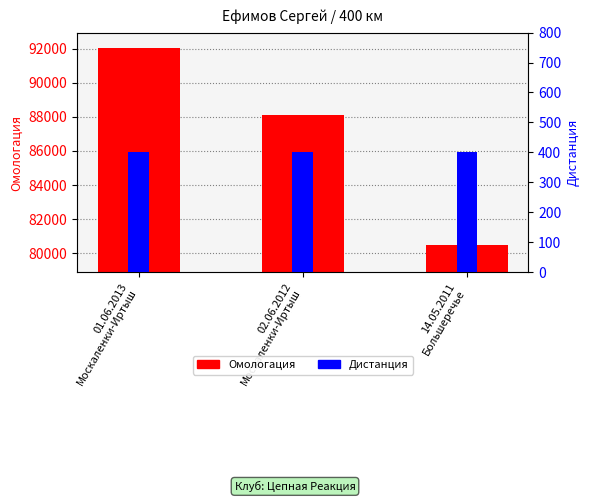

True or false: Дистанция has a value of 400 at 01.06.2013
Москаленки-Иртыш.

True